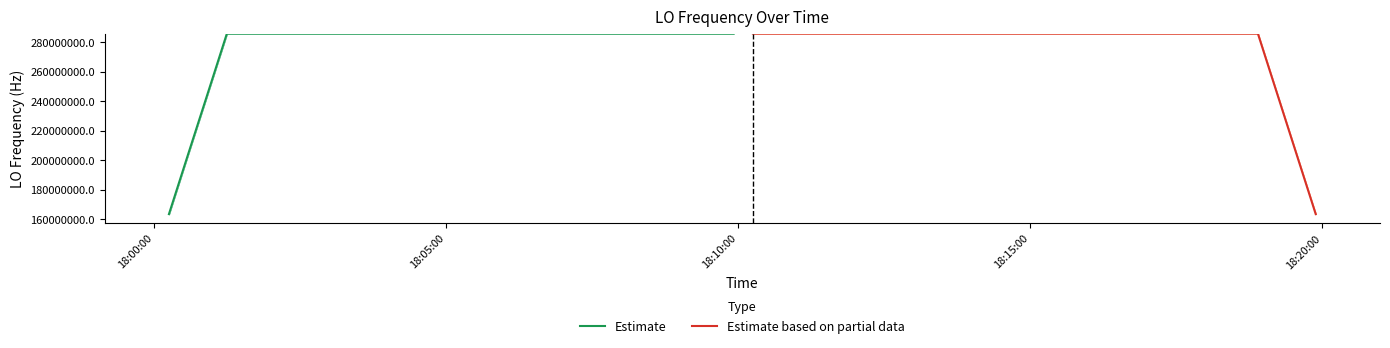

What is the minimum value for Estimate?

163455427.3